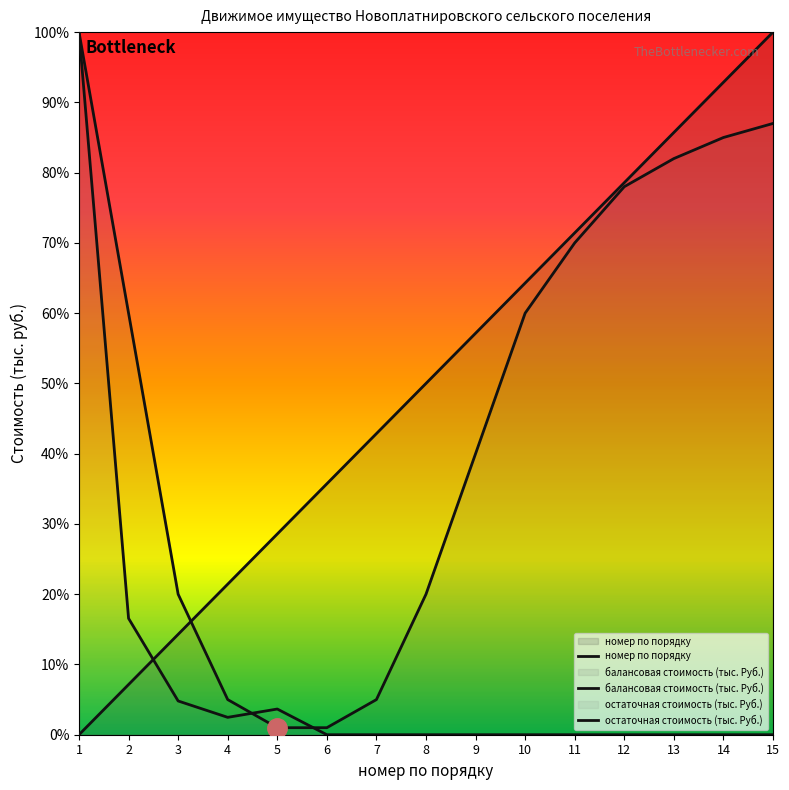

At which category does остаточная стоимость (тыс. Руб.) reach its first local peak?

5